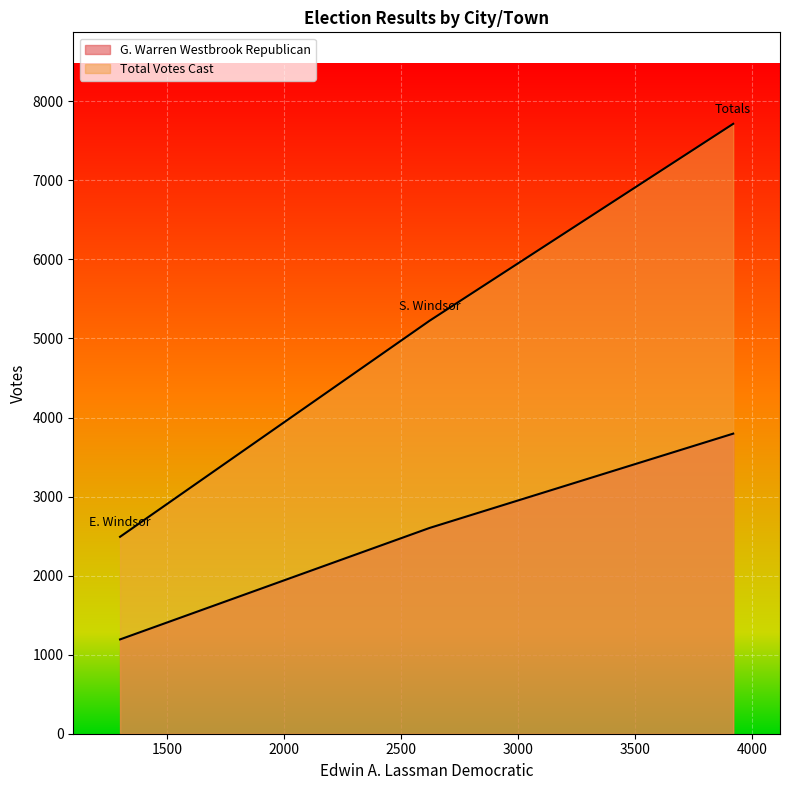

What is the difference between the highest and lowest values at Totals?

3919